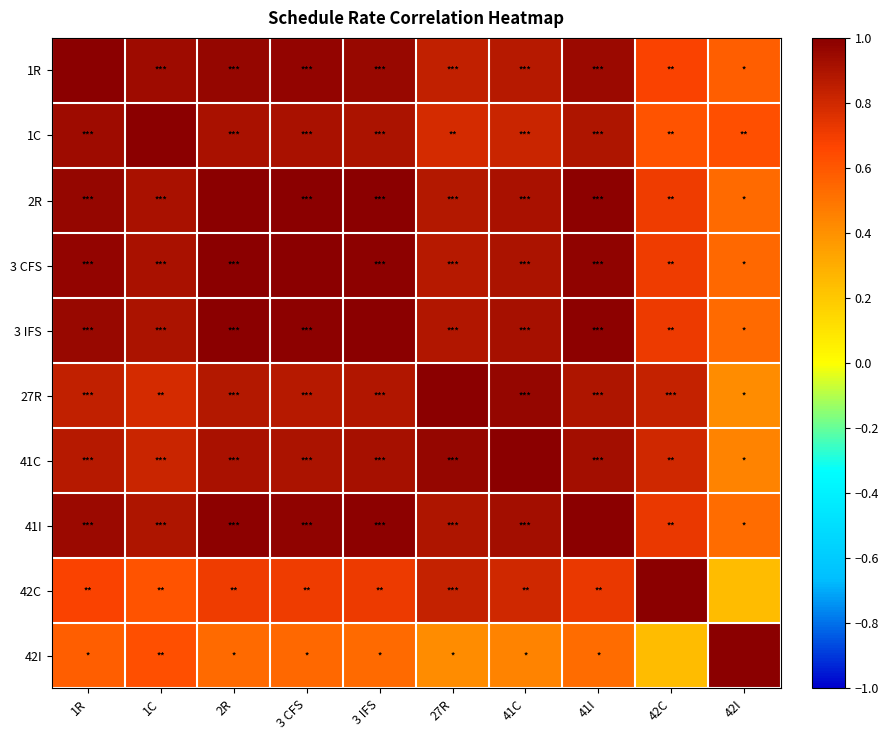

Count the number of categories in the chart.

10